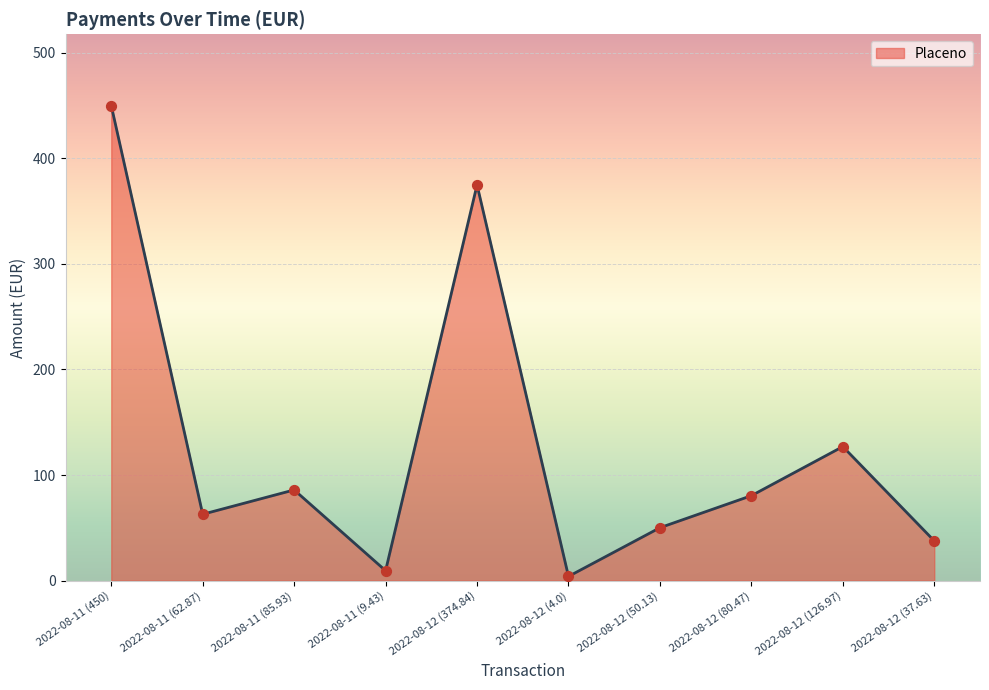

What is the change in value from 2022-08-11 (9.43) to 2022-08-12 (37.63)?

+28.2